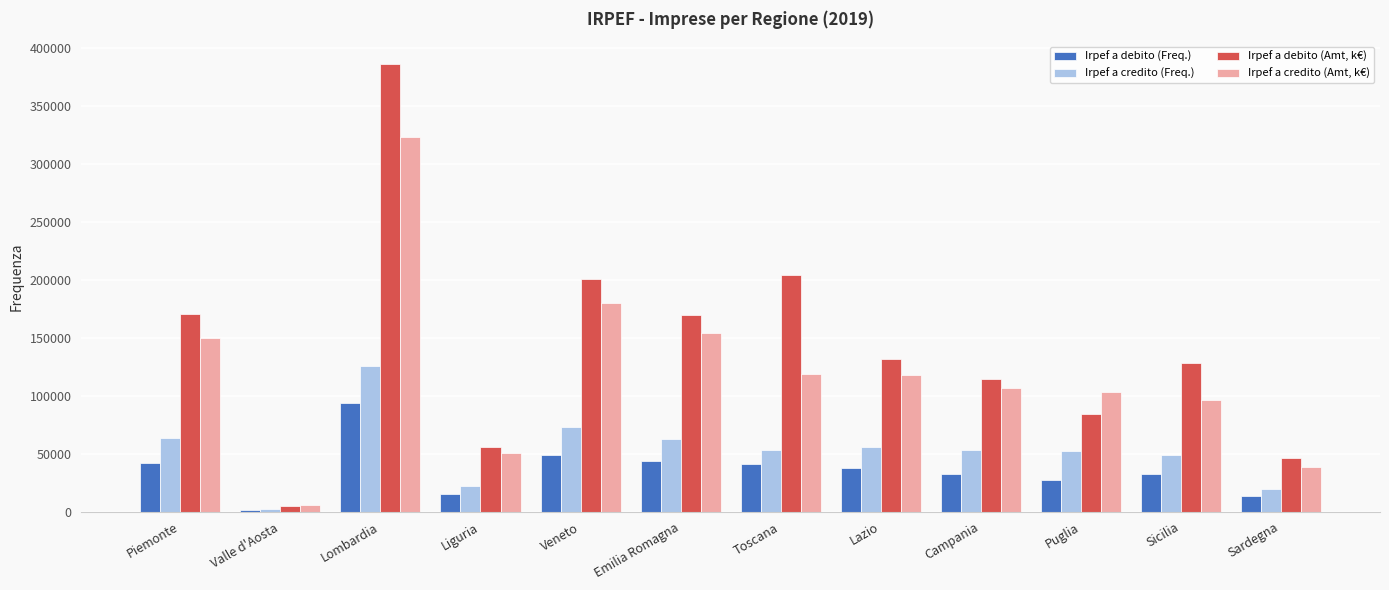

What position from the left is Emilia Romagna?

6